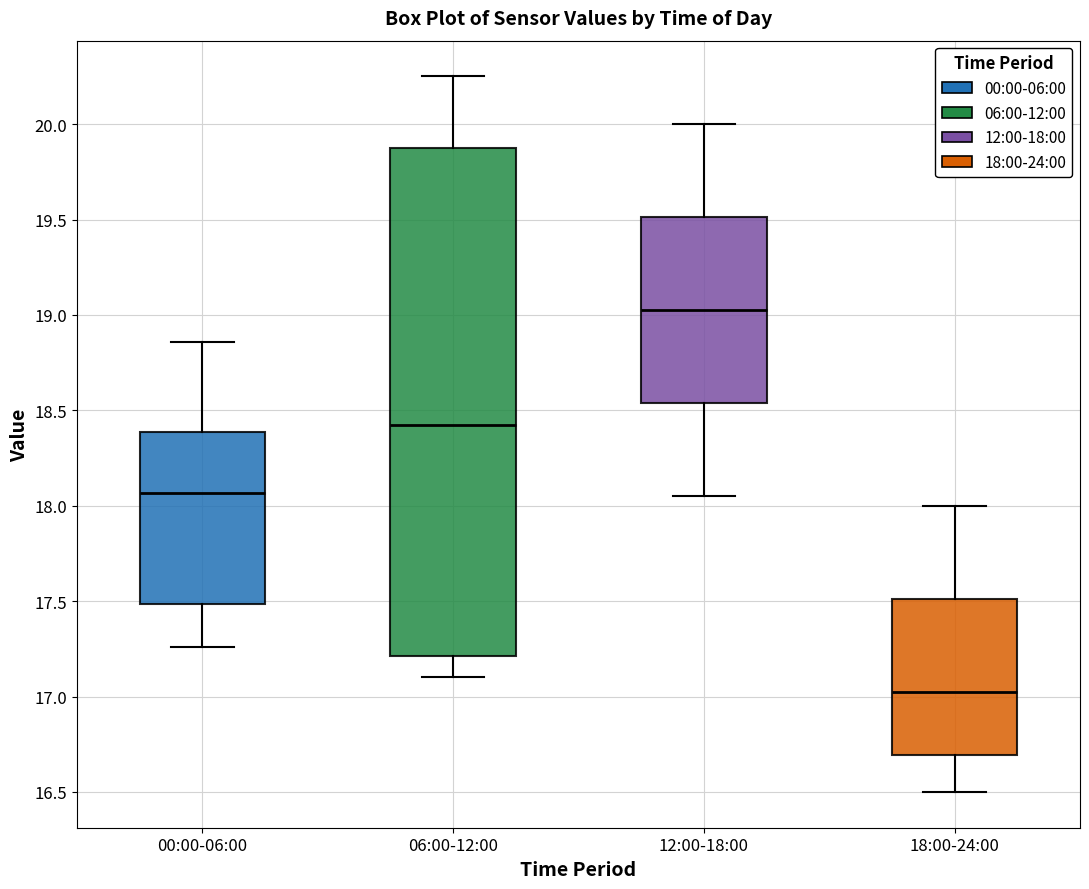

Where is the lower edge of the box for 00:00-06:00 on the y-axis? The values are not printed on the chart, so give them approximately, as read against the axis.

17.50